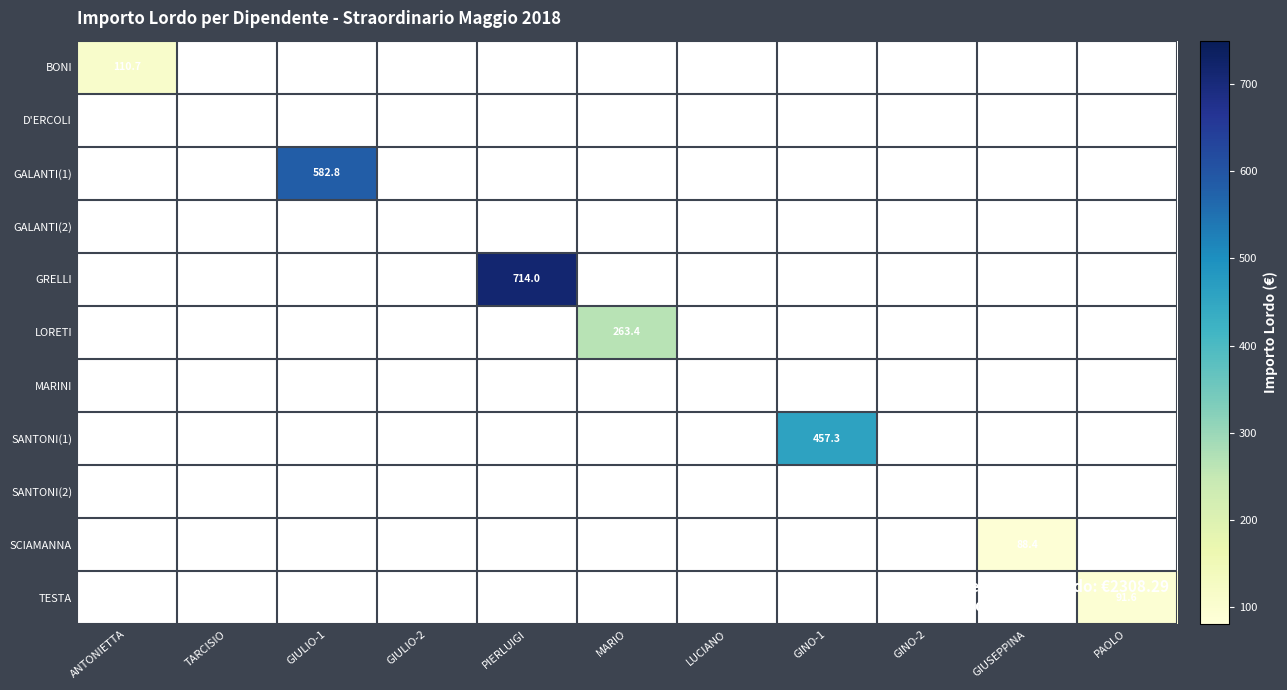

Which label corresponds to the largest value in the chart?

PIERLUIGI